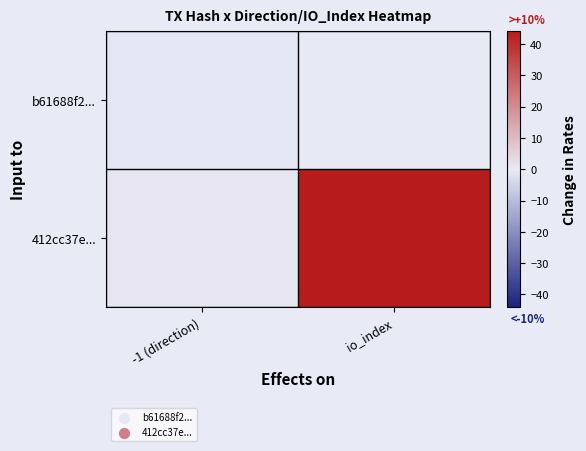

How many distinct data groups are displayed?

2